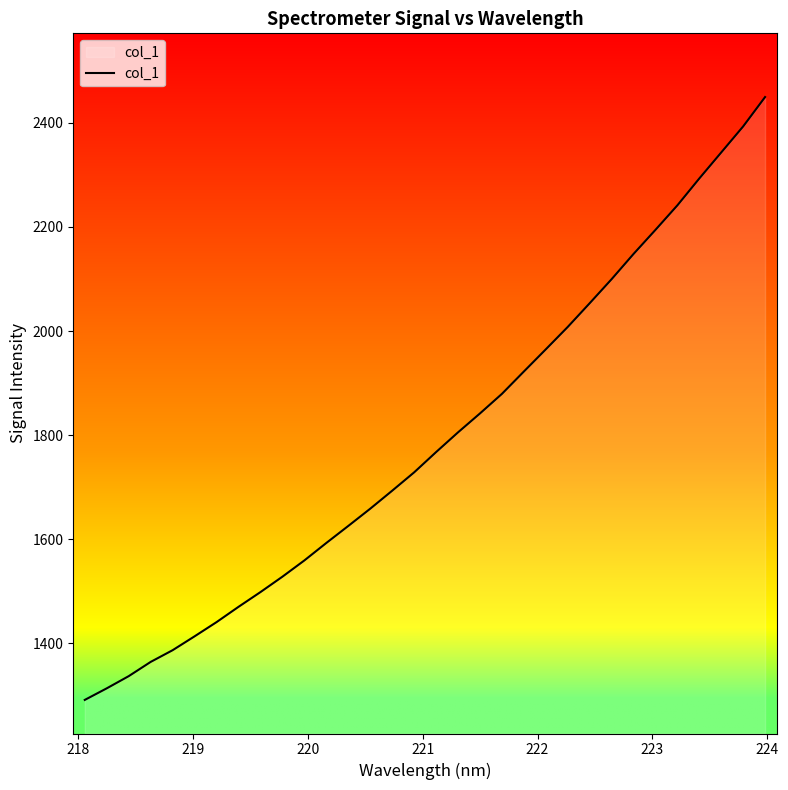

What is the maximum value shown in the chart?

2449.7